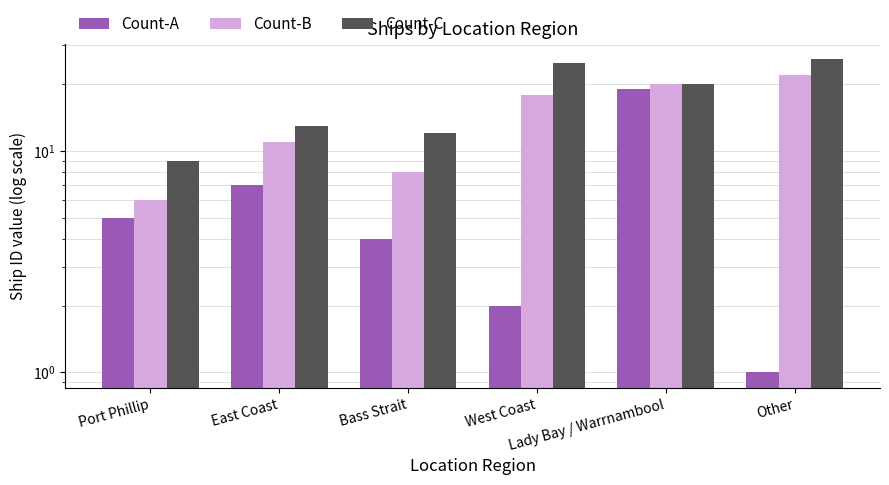

At which label does Count-A reach its peak?

Lady Bay / Warrnambool